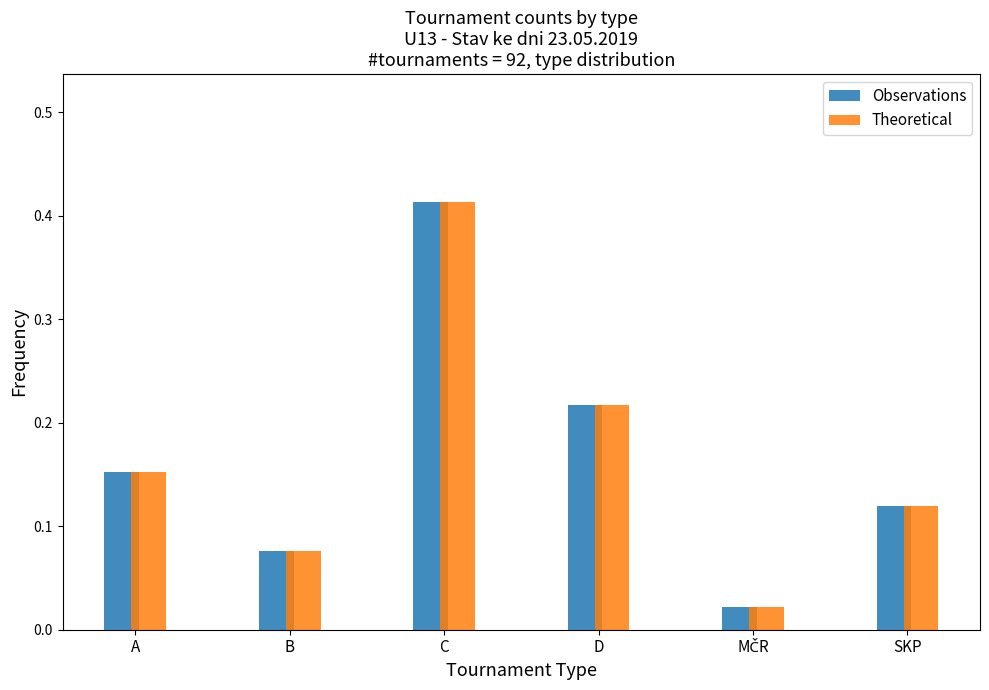

What are all the series names shown in the legend?

Observations, Theoretical